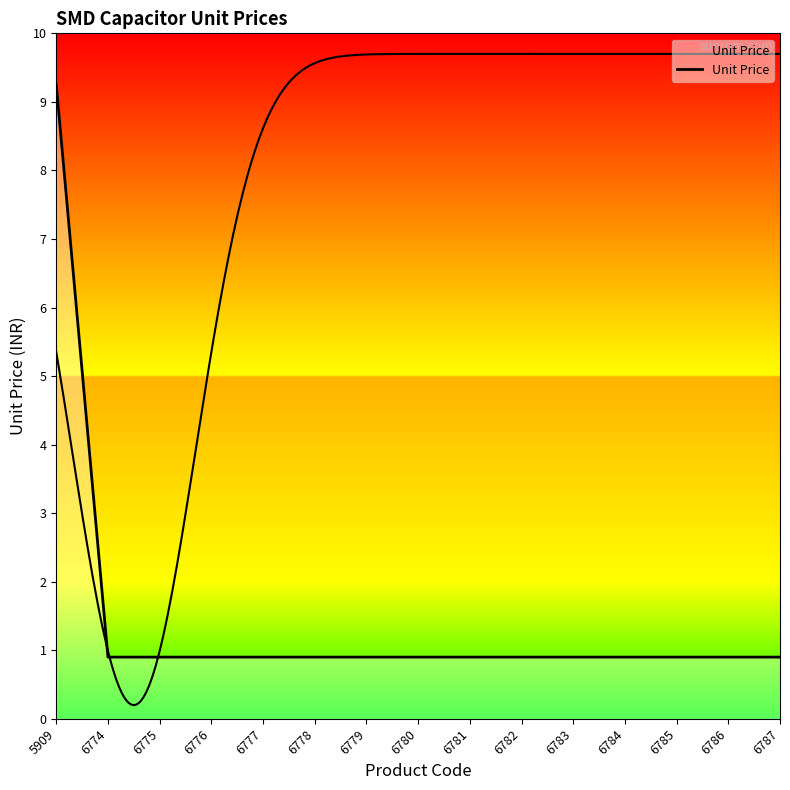

Which label corresponds to the largest value in the chart?

5909